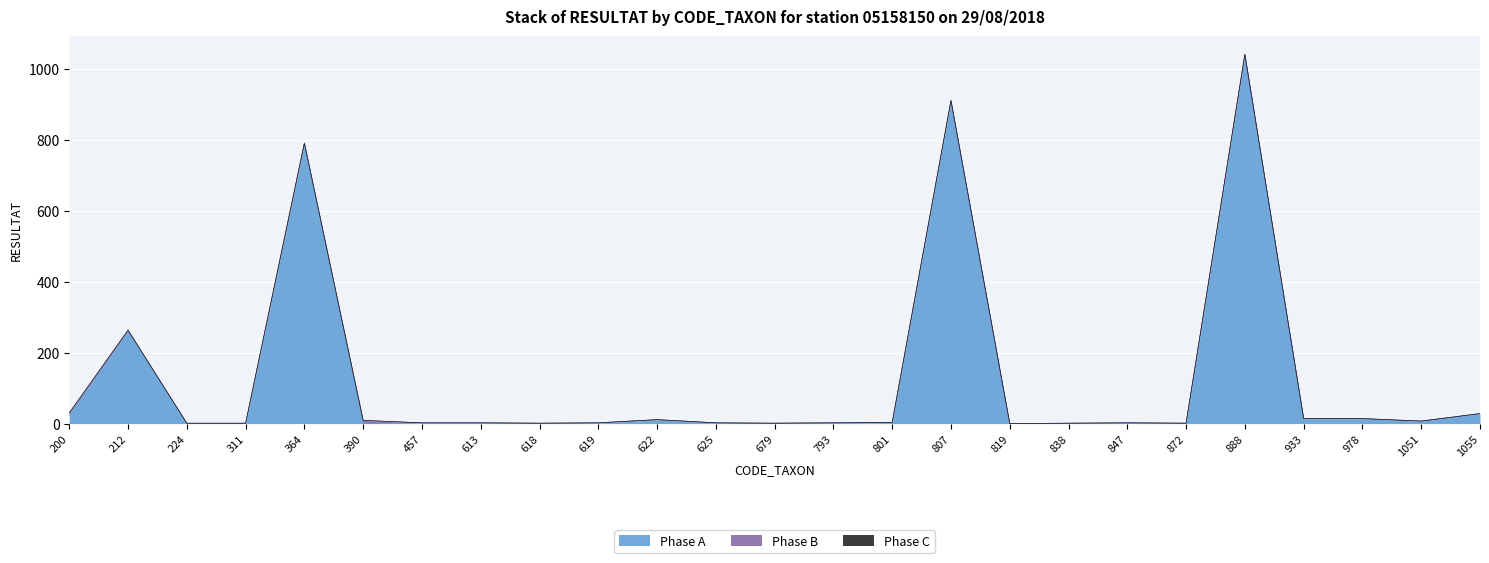

Rank the categories by Phase B value from lowest to highest.

364, 457, 613, 618, 619, 622, 625, 679, 793, 801, 807, 819, 838, 847, 872, 888, 933, 978, 1051, 1055, 224, 311, 212, 200, 390